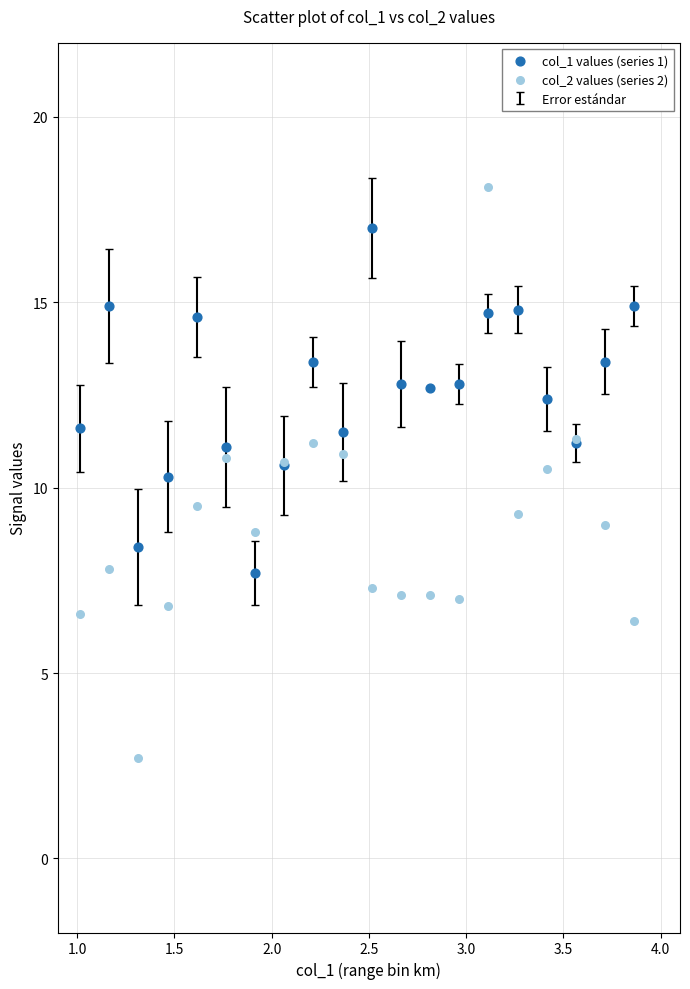

Which series reaches the maximum Y coordinate?

col_2 values (series 2)